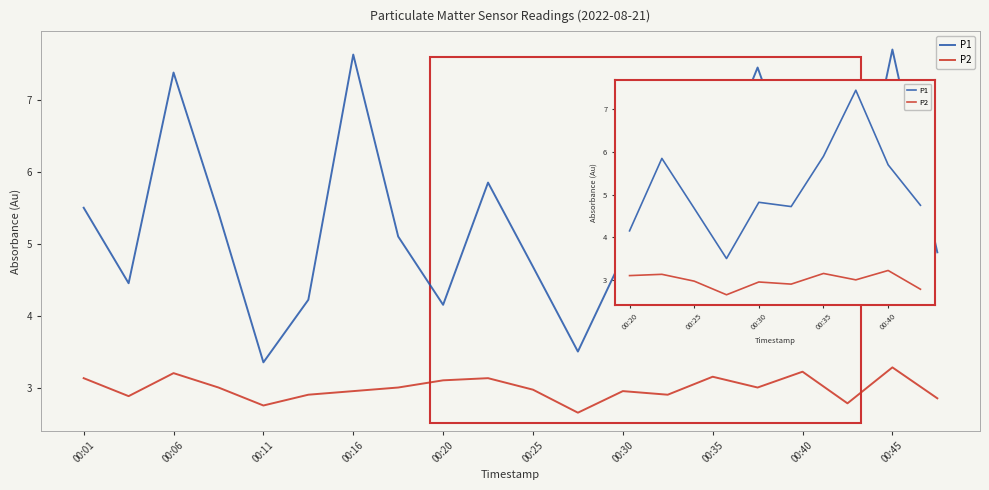

How many categories are shown in the chart?

10